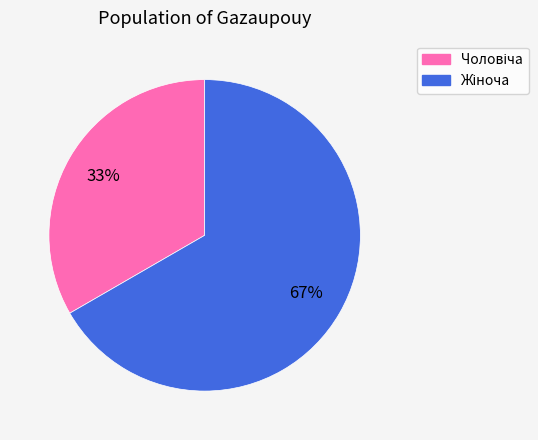

How many segments does this pie chart have?

2